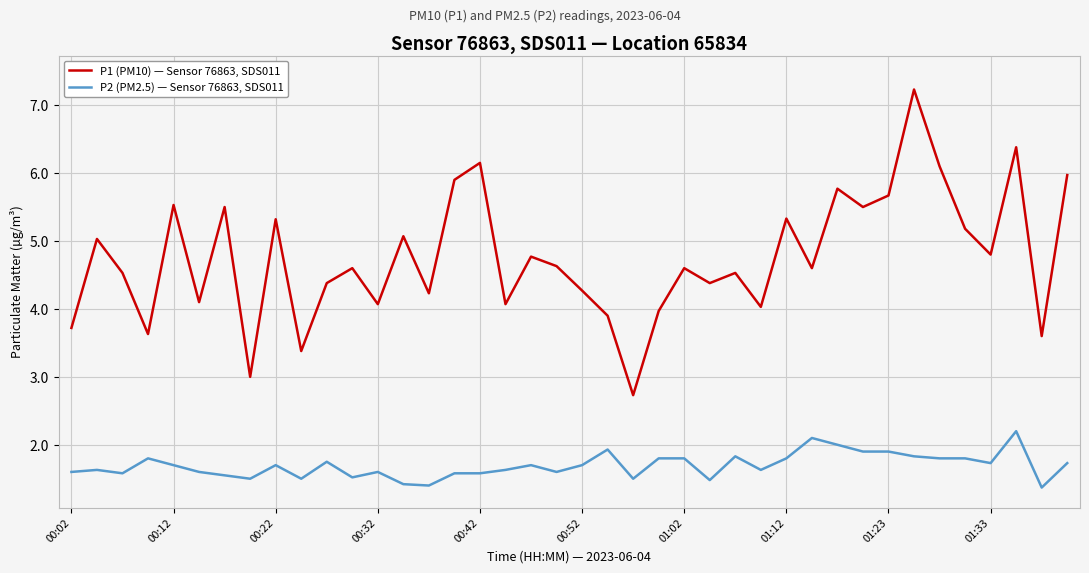

What is the maximum value for P1 (PM10) — Sensor 76863, SDS011?

7.2